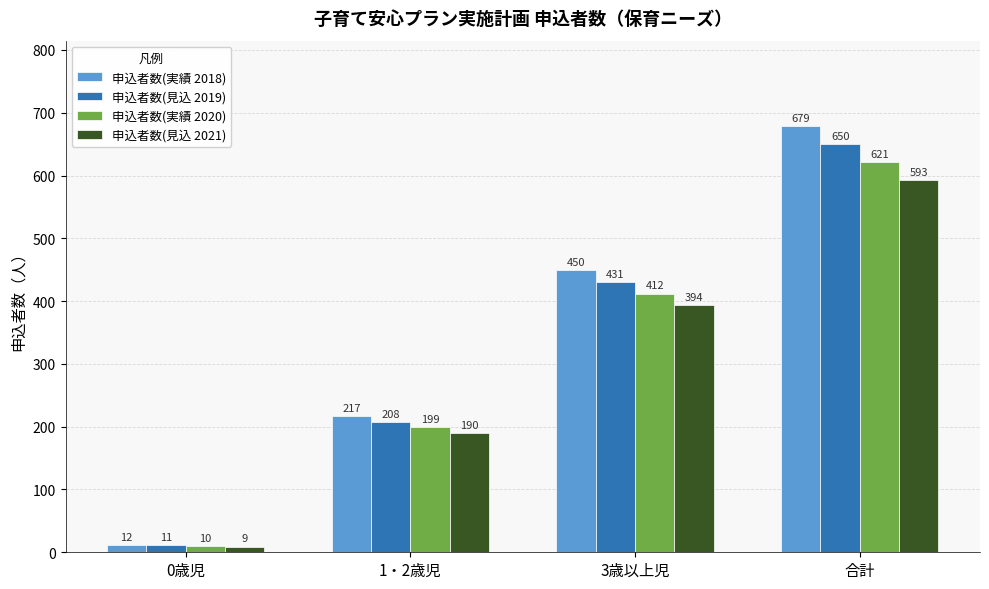

At how many categories does at least one series exceed 101?

3